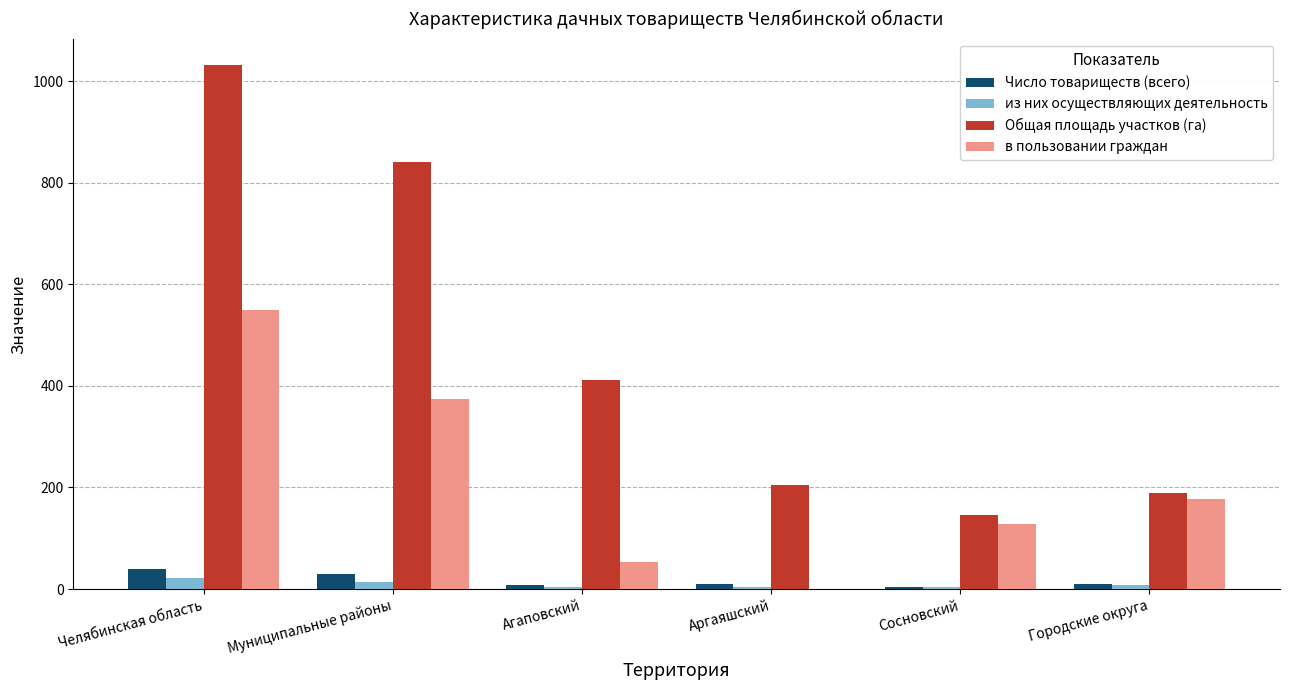

How many positive values does the в пользовании граждан series have?

5